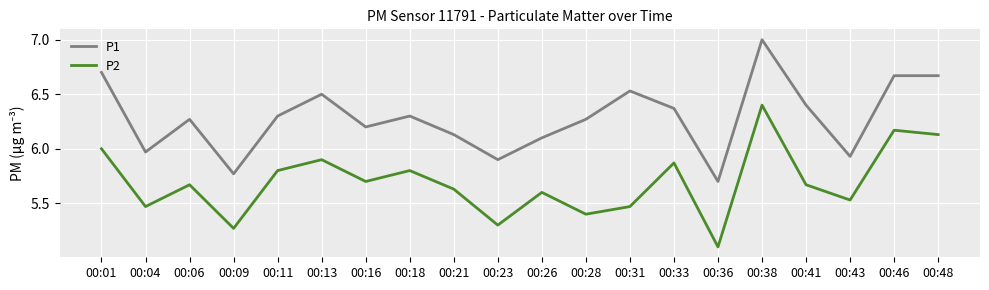

What is the minimum value shown in the chart?

5.1